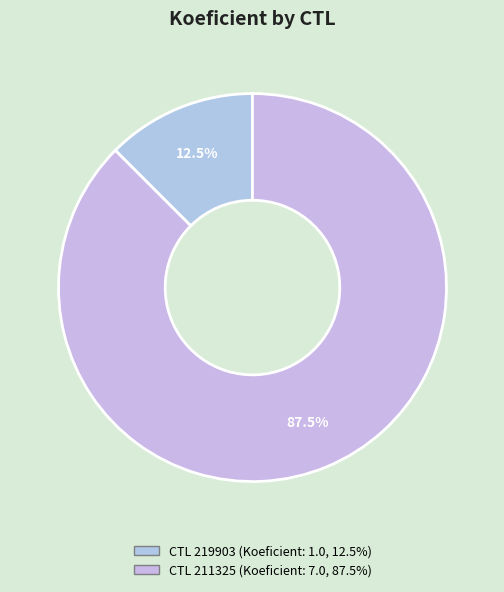

How many segments does this pie chart have?

2